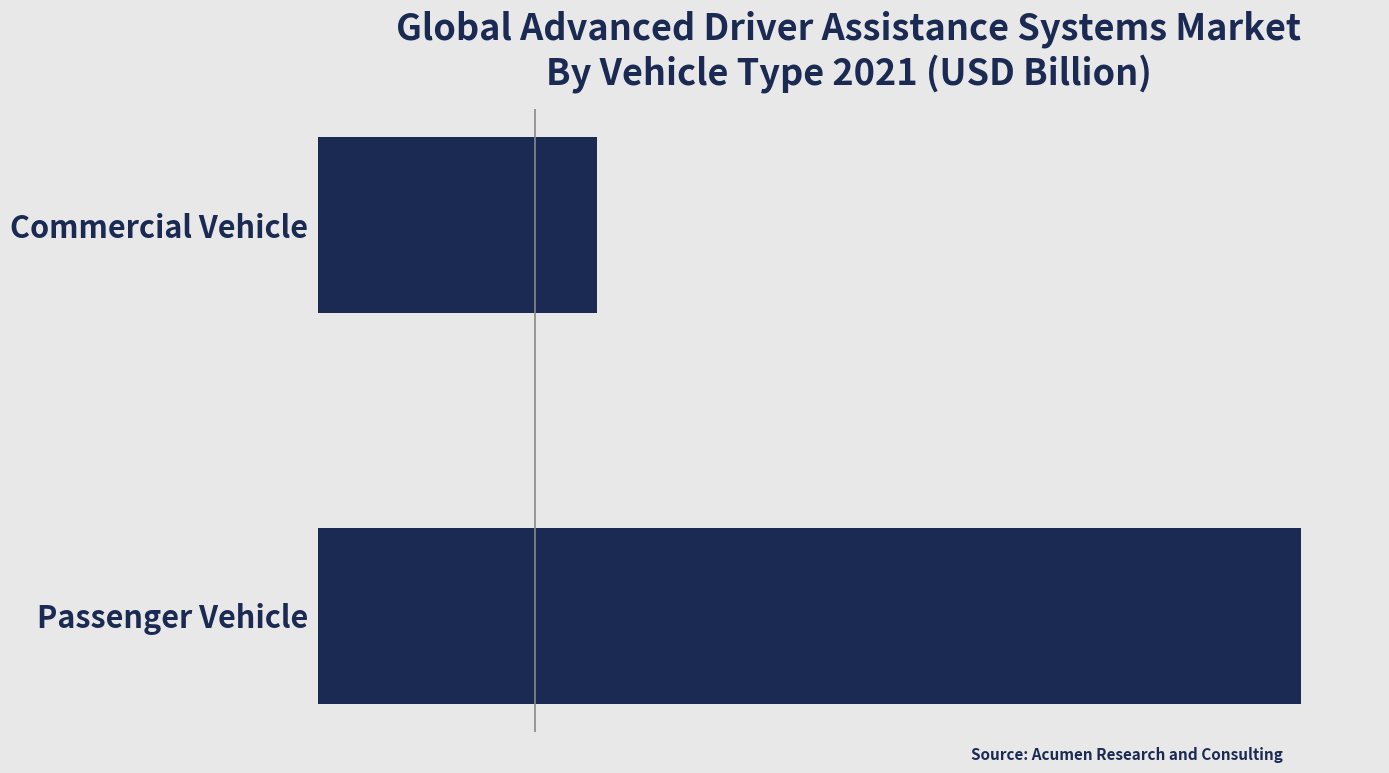

Are the bars horizontal?

Yes